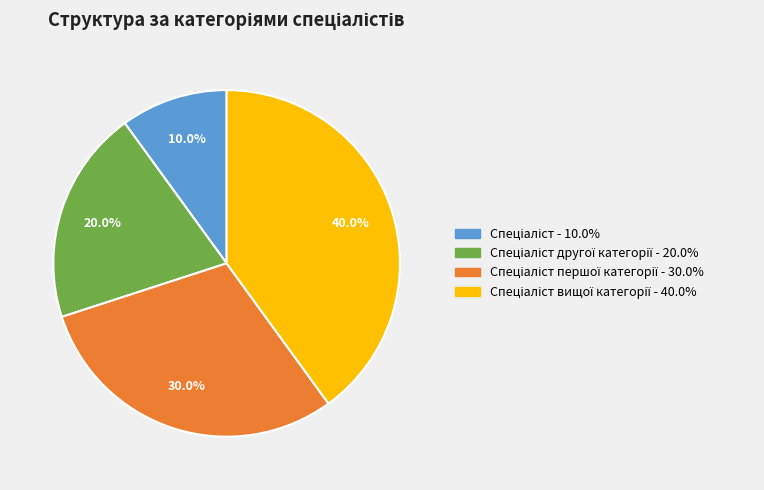

Is there a majority slice in this chart?

No